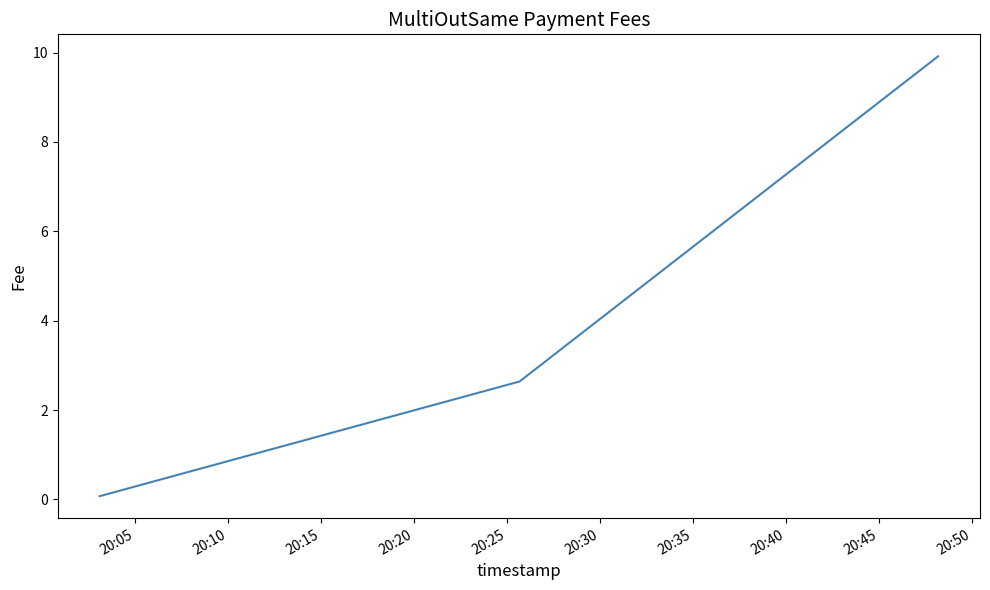

What is the greatest value displayed?

9.9